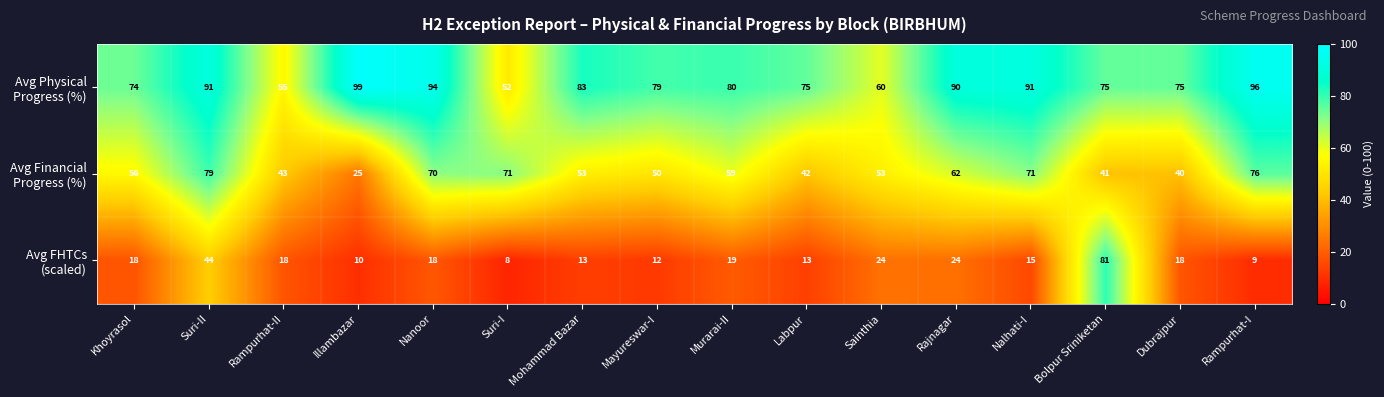

What is the spread (max minus min) of values at Bolpur Sriniketan?

40